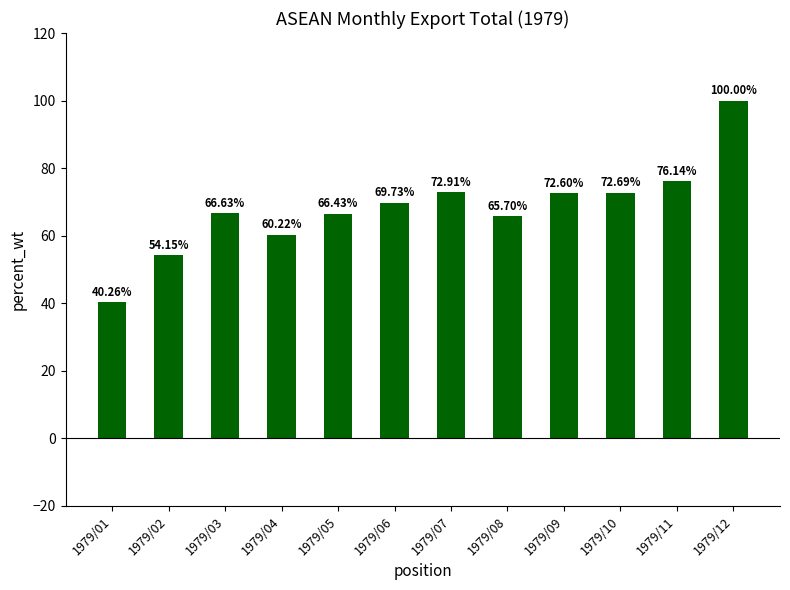

Rank the categories by value from highest to lowest.

1979/12, 1979/11, 1979/07, 1979/10, 1979/09, 1979/06, 1979/03, 1979/05, 1979/08, 1979/04, 1979/02, 1979/01